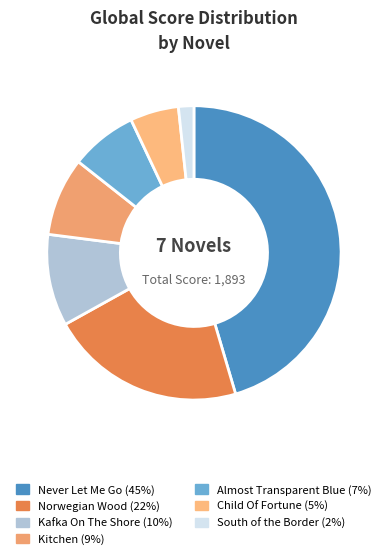

Is there any slice that represents more than half of the pie?

No